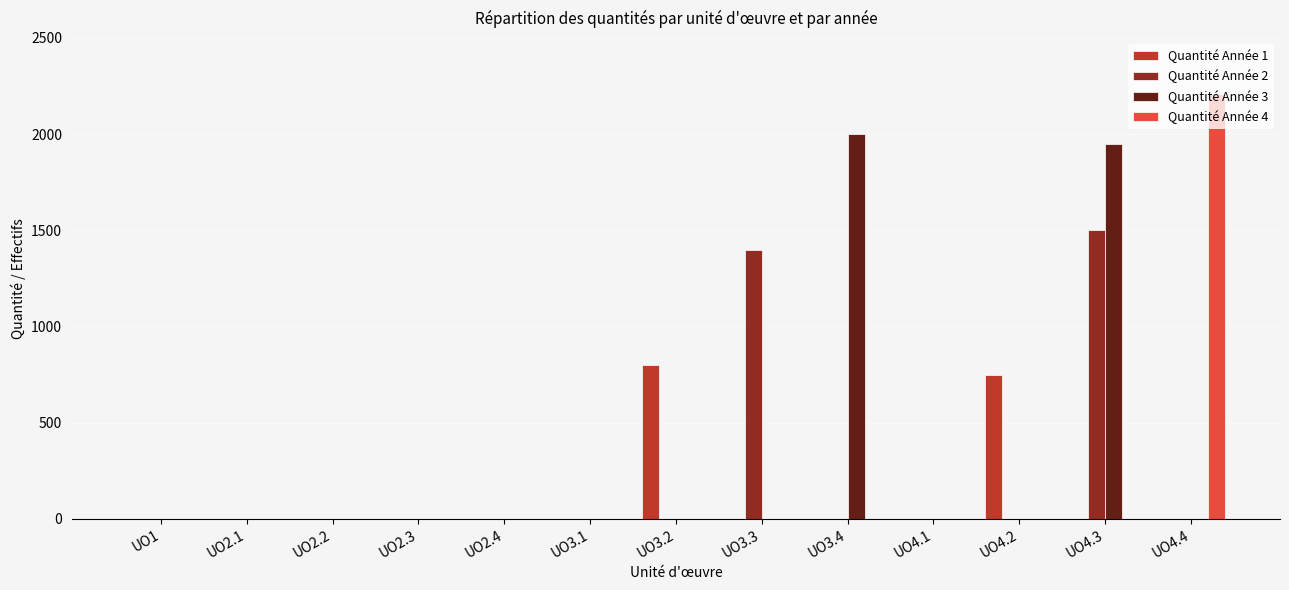

The value of Quantité Année 2 at UO2.1 is -1047. True or false?

False